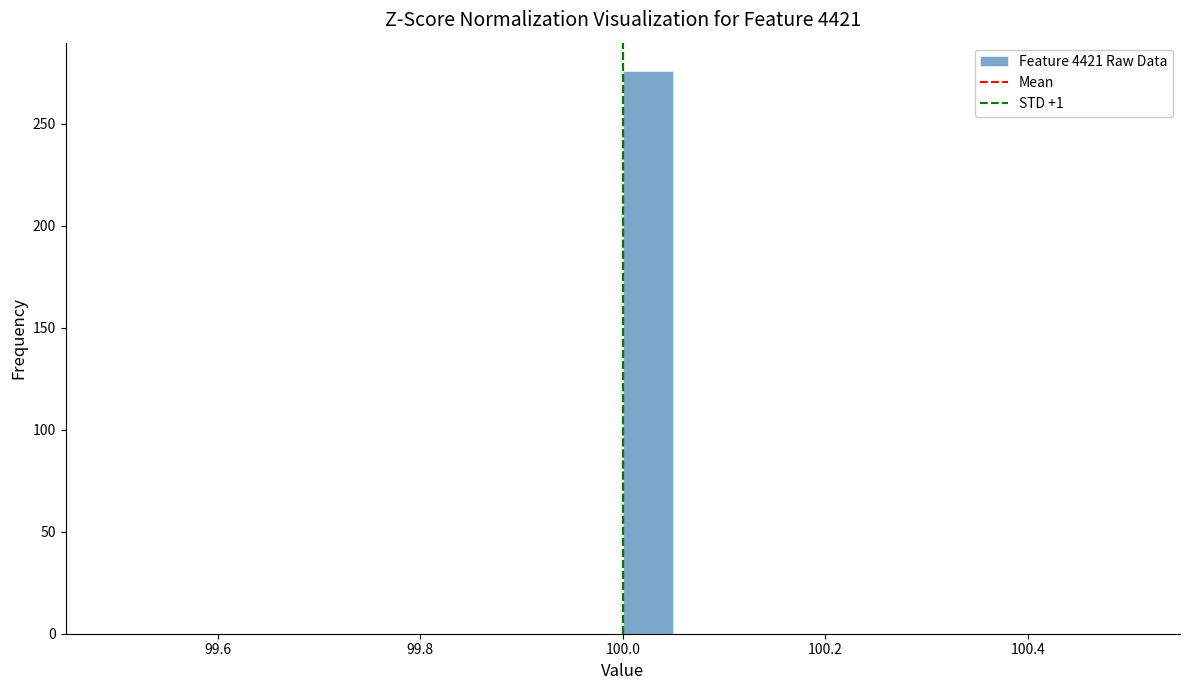

Around what value on the x-axis is the tallest bar? Give the approximate position of its centre, as read against the axis.

100.02